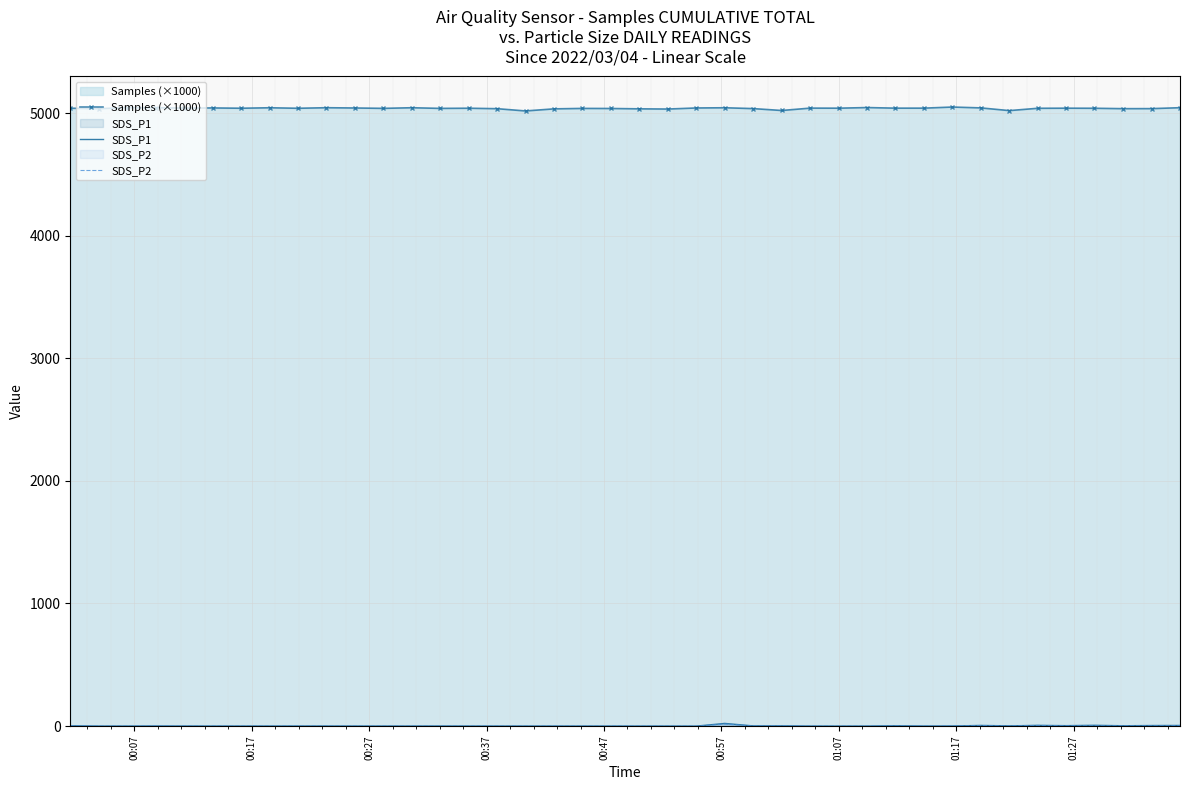

Which series has the largest total across all categories?

Samples (×1000)